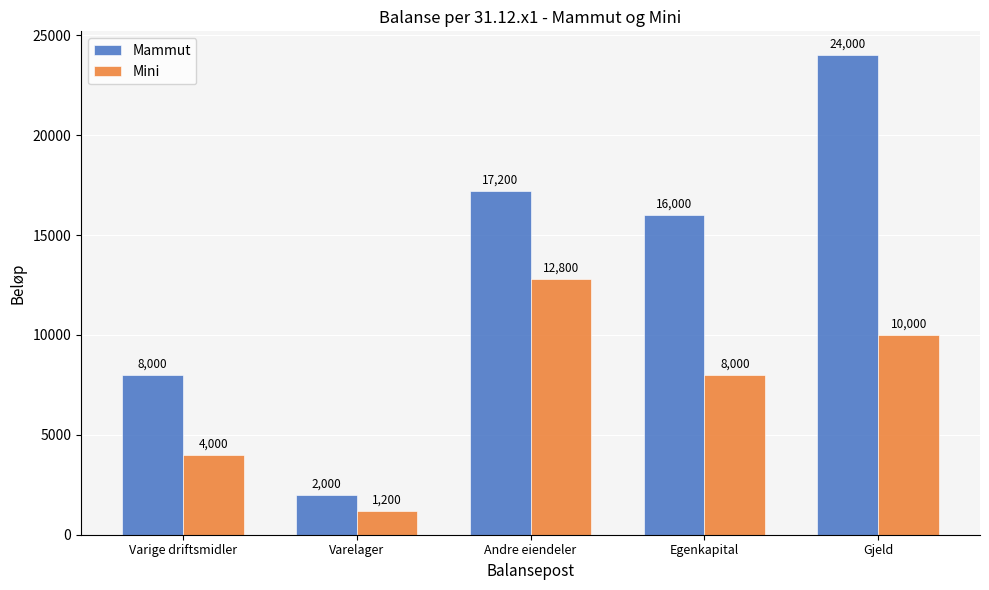

How many series are shown in this chart?

2